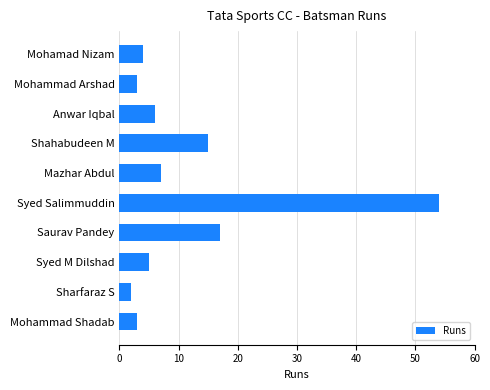

Reading top to bottom, list all the values displayed in this chart.

4	3	6	15	7	54	17	5	2	3